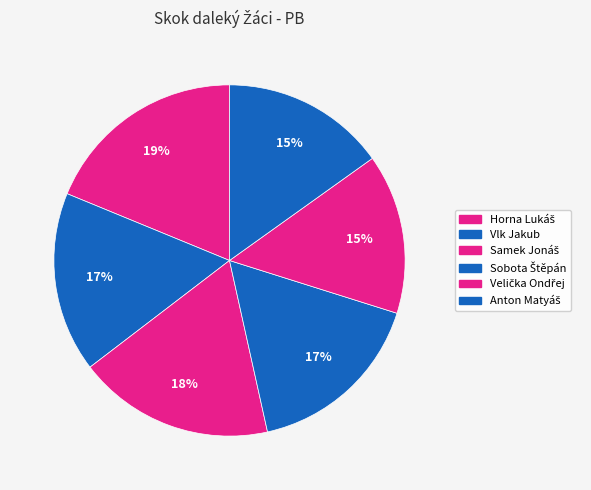

How many segments does this pie chart have?

6